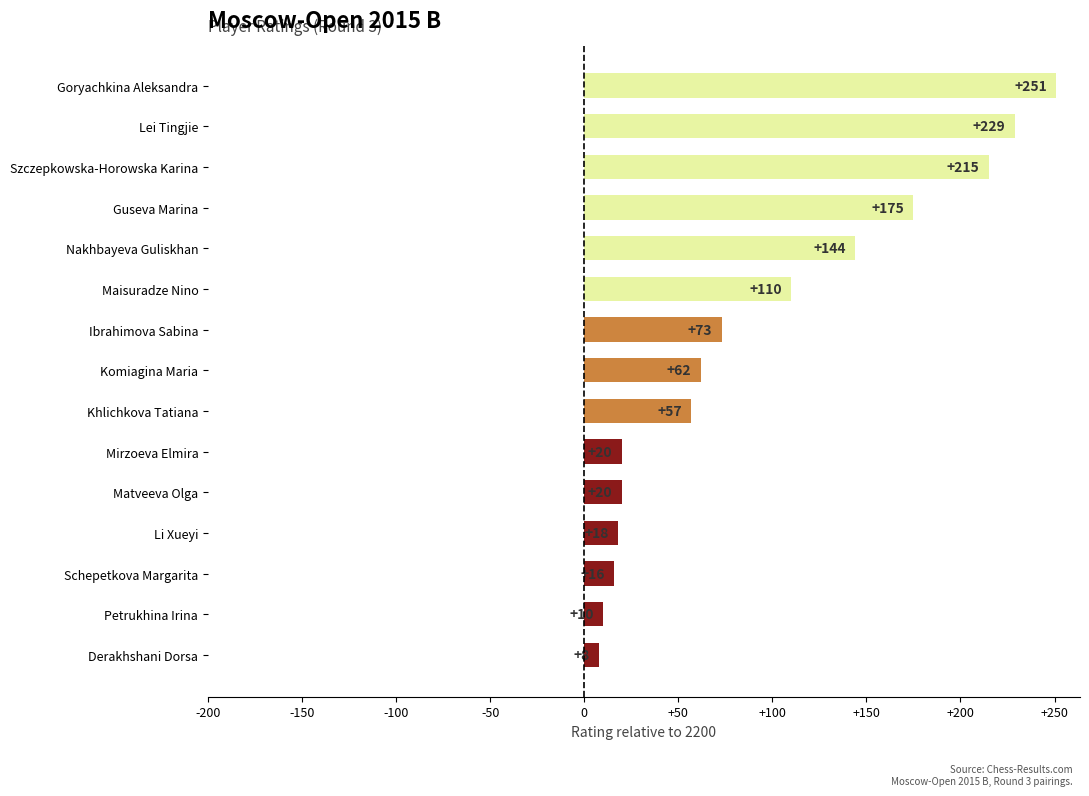

What is the sum of the values at Derakhshani Dorsa and Lei Tingjie?

237